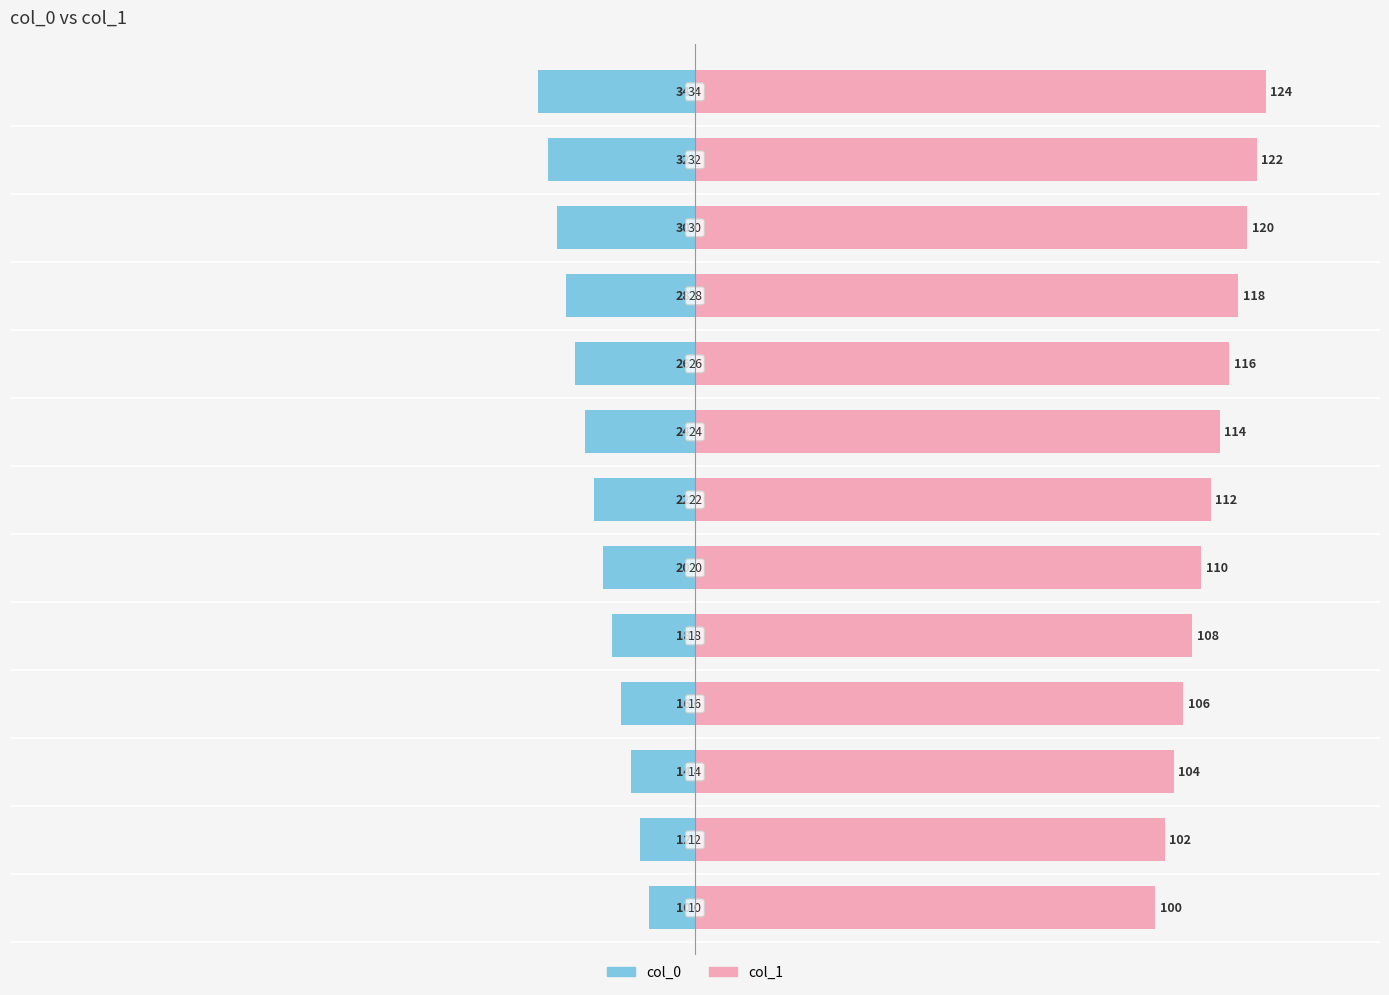

How many values in the col_0 series are below -22?

6